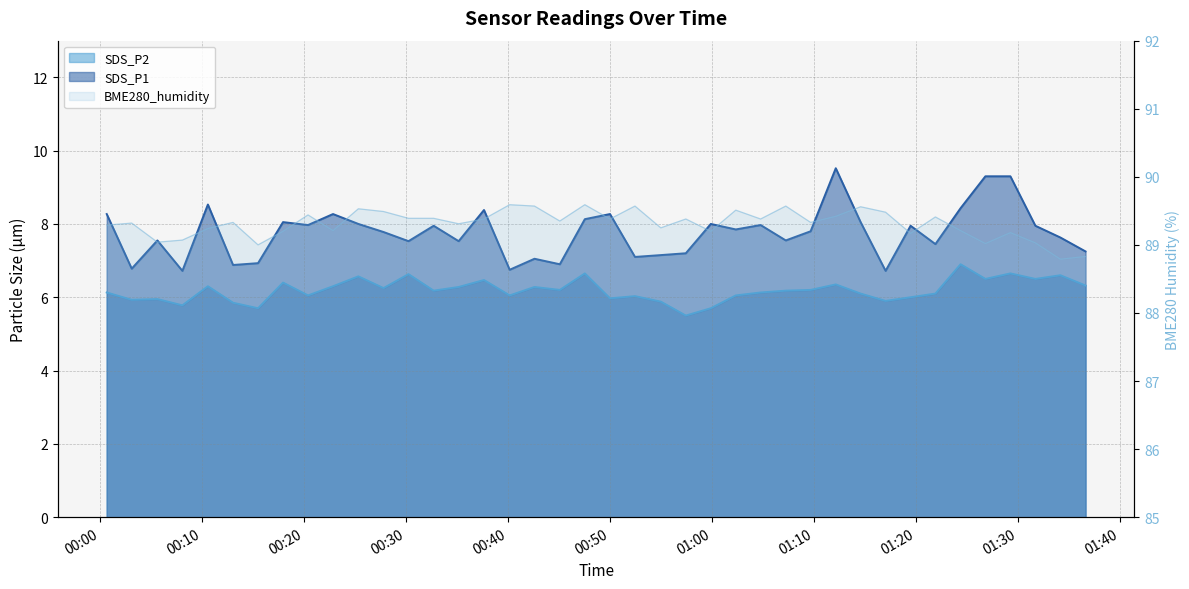

Reading left to right, what are all the values shown in this chart?

SDS_P1: 8.3	6.8	7.5	6.7	8.5	6.9	6.9	8.1	8.0	8.3	8.0	7.8	7.5	8.0	7.5	8.4	6.8	7.0	6.9	8.1	8.3	7.1	7.2	7.2	8.0	7.8	8.0	7.5	7.8	9.5	8.1	6.7	8.0	7.5	8.4	9.3	9.3	8.0	7.6	7.2
SDS_P2: 6.1	5.9	6.0	5.8	6.3	5.8	5.7	6.4	6.0	6.3	6.6	6.2	6.6	6.2	6.3	6.5	6.0	6.3	6.2	6.7	6.0	6.0	5.9	5.5	5.7	6.0	6.1	6.2	6.2	6.3	6.1	5.9	6.0	6.1	6.9	6.5	6.7	6.5	6.6	6.3
BME280_humidity: 89.3	89.3	89.0	89.1	89.2	89.3	89.0	89.2	89.4	89.2	89.5	89.5	89.4	89.4	89.3	89.4	89.6	89.6	89.3	89.6	89.4	89.6	89.2	89.4	89.2	89.5	89.4	89.6	89.3	89.4	89.6	89.5	89.2	89.4	89.2	89.0	89.2	89.0	88.8	88.8